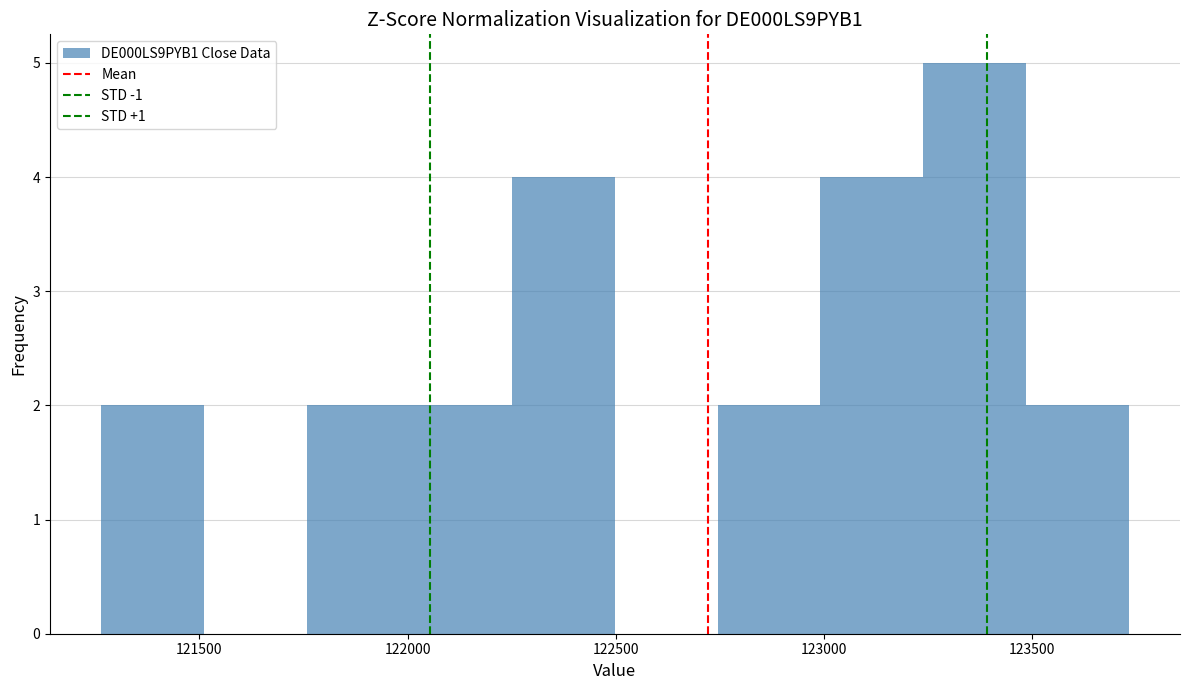

Reading left to right, transcribe this chart: for each bar, give the range it covers on the x-axis and its height. Neither the bar edges nor the heights are printed on the chart, so give them approximately, as read against the axes.

121250 to 121500: 2
121500 to 121750: 0
121750 to 122000: 2
122000 to 122250: 2
122250 to 122500: 4
122500 to 122750: 0
122750 to 123000: 2
123000 to 123250: 4
123250 to 123500: 5
123500 to 123750: 2